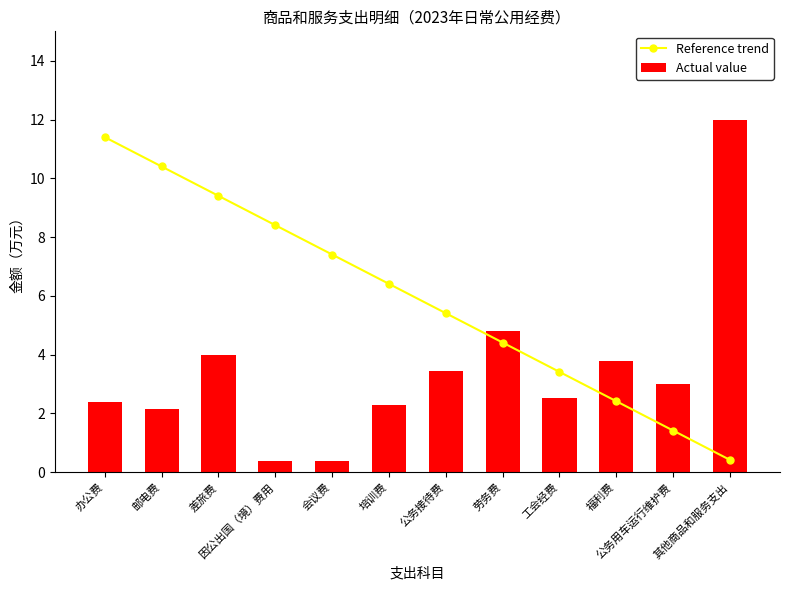

At how many categories does at least one series exceed 11?

2